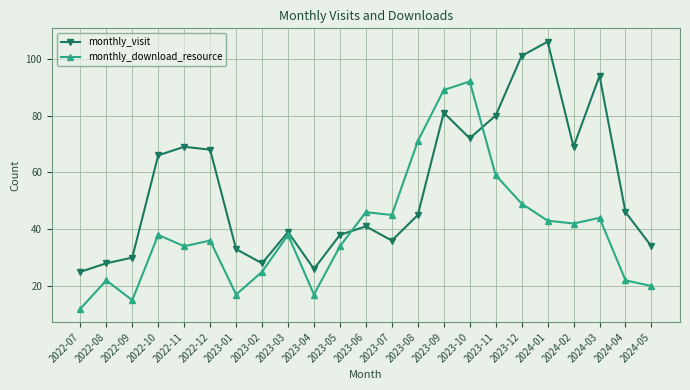

Which series has the largest total across all categories?

monthly_visit